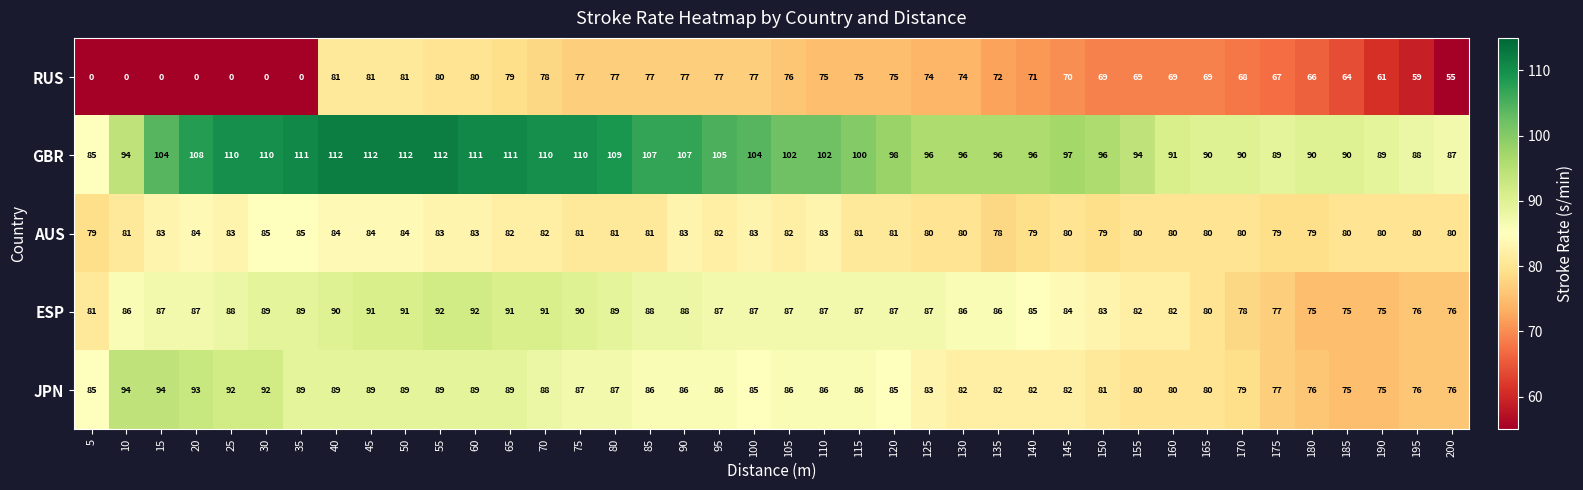

What is the sum of all AUS values?

3254